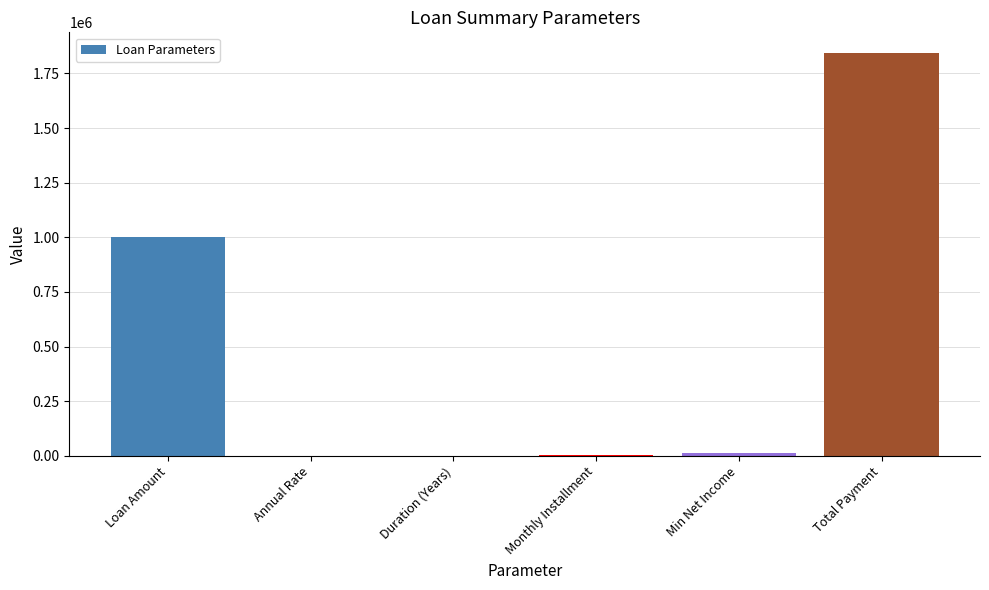

Which category has the highest value across all series?

Total Payment